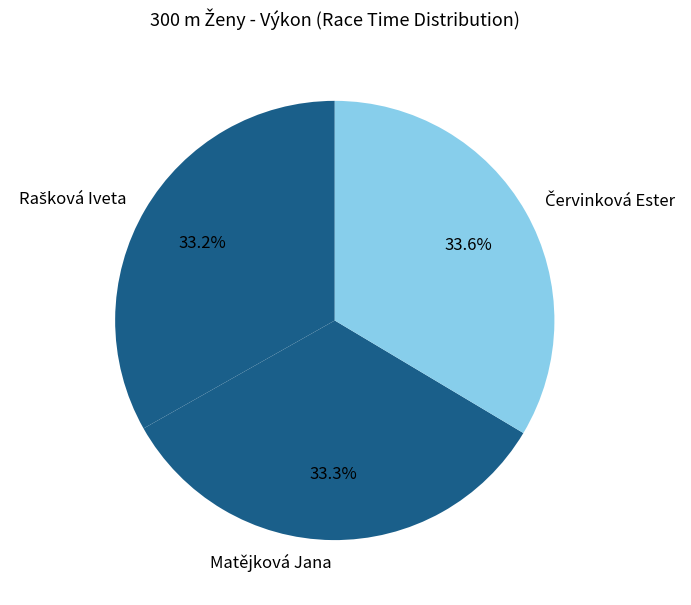

What percentage is NOT represented by Matějková Jana?

66.7%